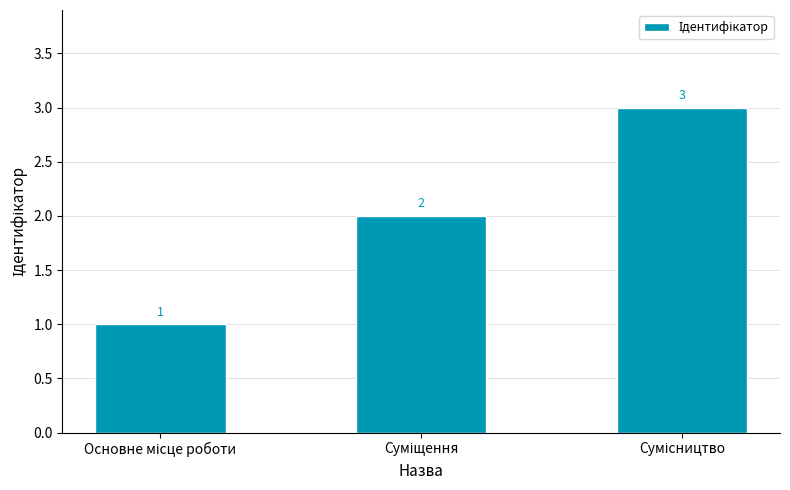

Count the values in the range 1 to 3.

3